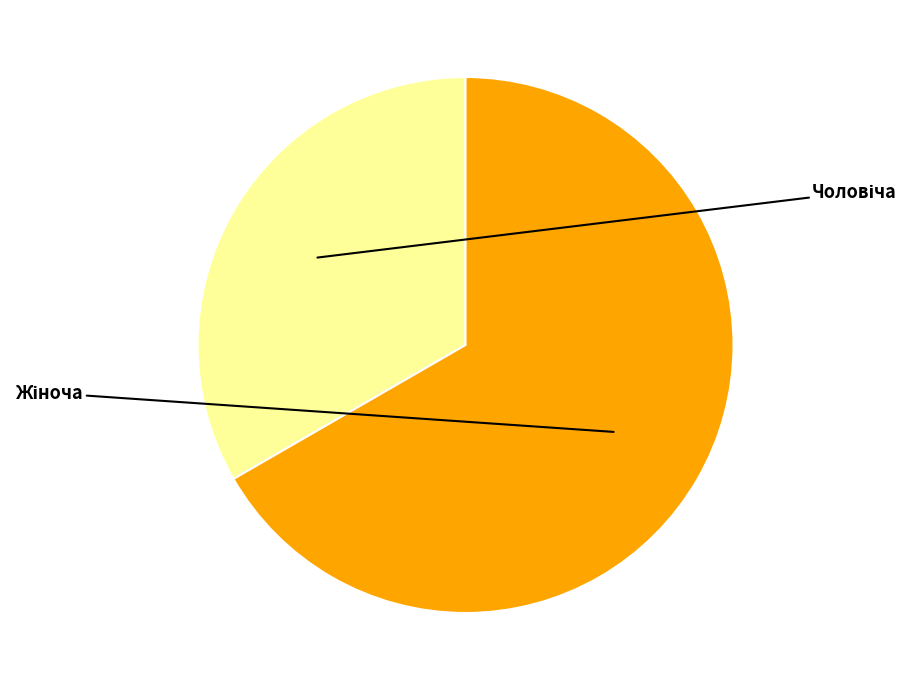

True or false: Жіноча accounts for 67% of the total.

True